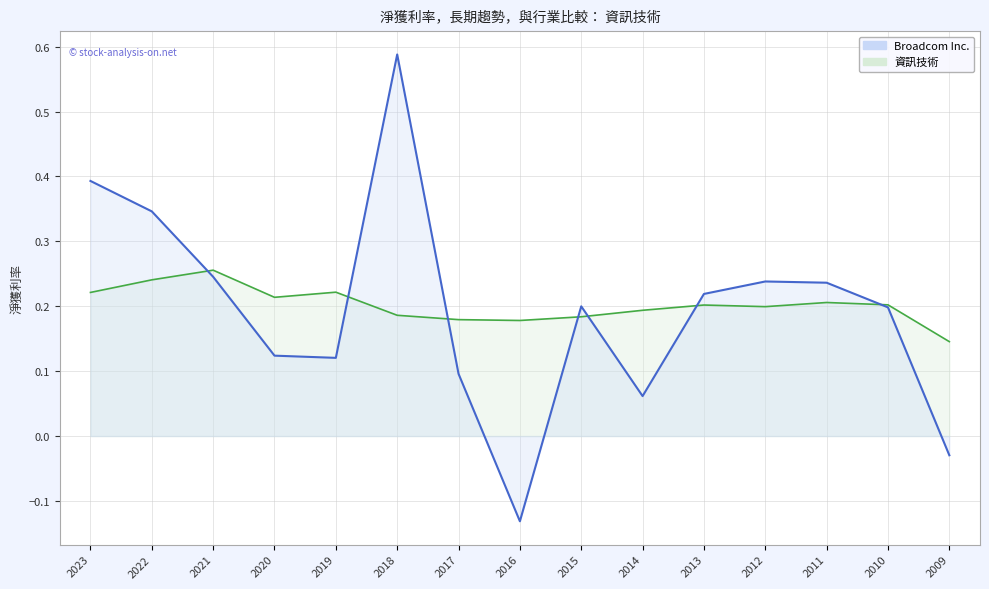

At which label is Broadcom Inc. closest to 0?

2009